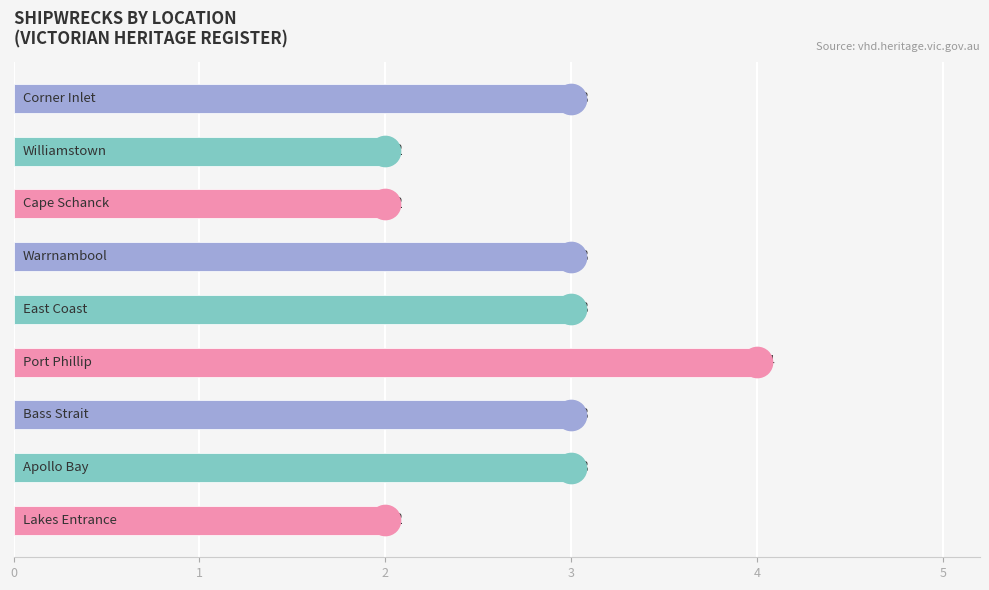

Count the values in the range 2 to 3.

8